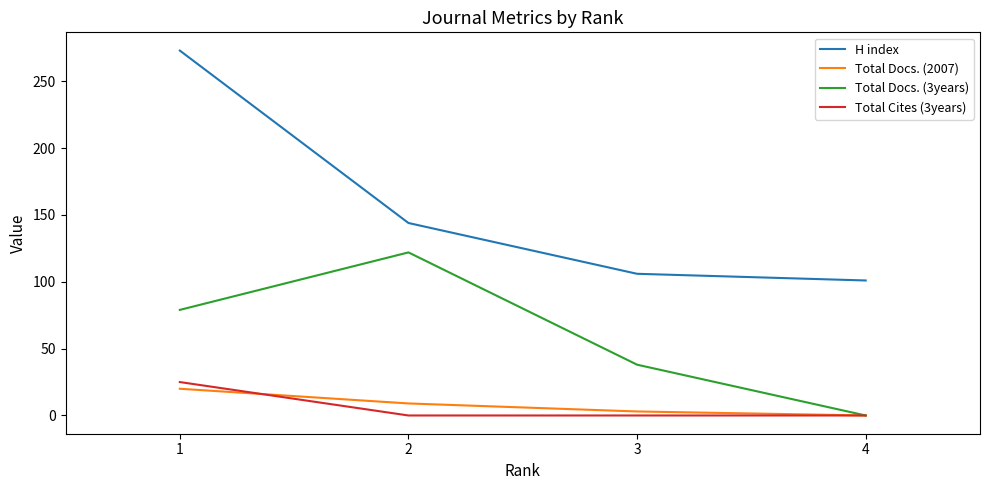

Is it true that Total Cites (3years) equals 25 at 1?

True